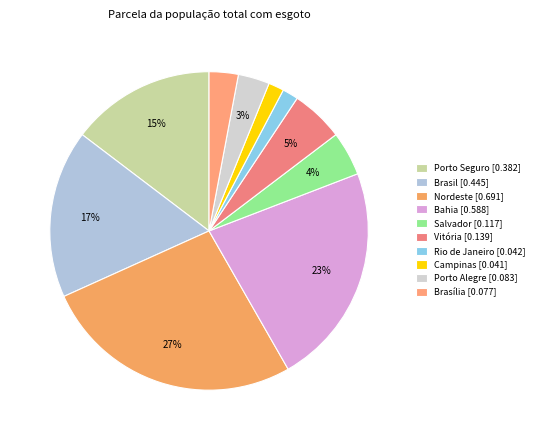

What is the largest slice in the pie chart?

Nordeste